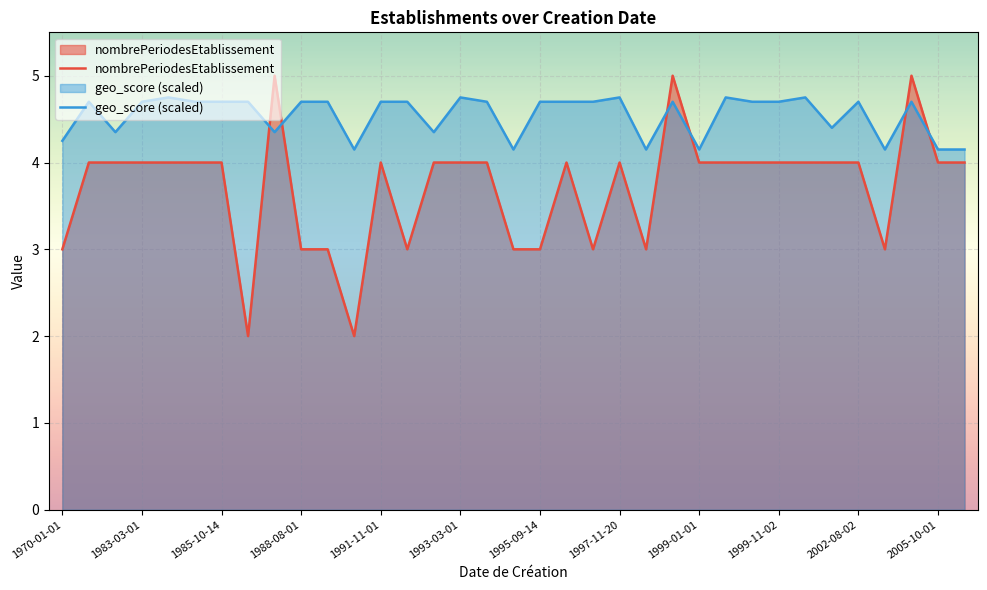

What is the difference between the maximum and minimum values in the nombrePeriodesEtablissement series?

3.0